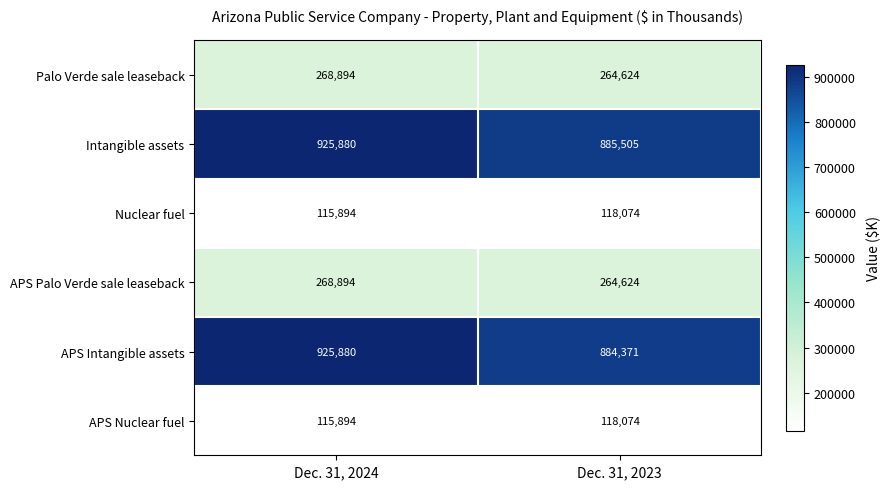

Which label corresponds to the largest value in the chart?

Dec. 31, 2024